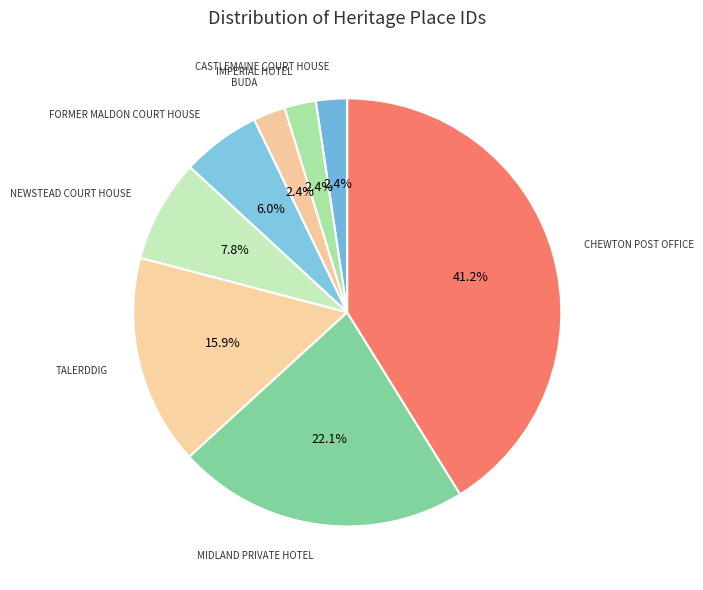

What is the smallest slice in the pie chart?

CASTLEMAINE COURT HOUSE